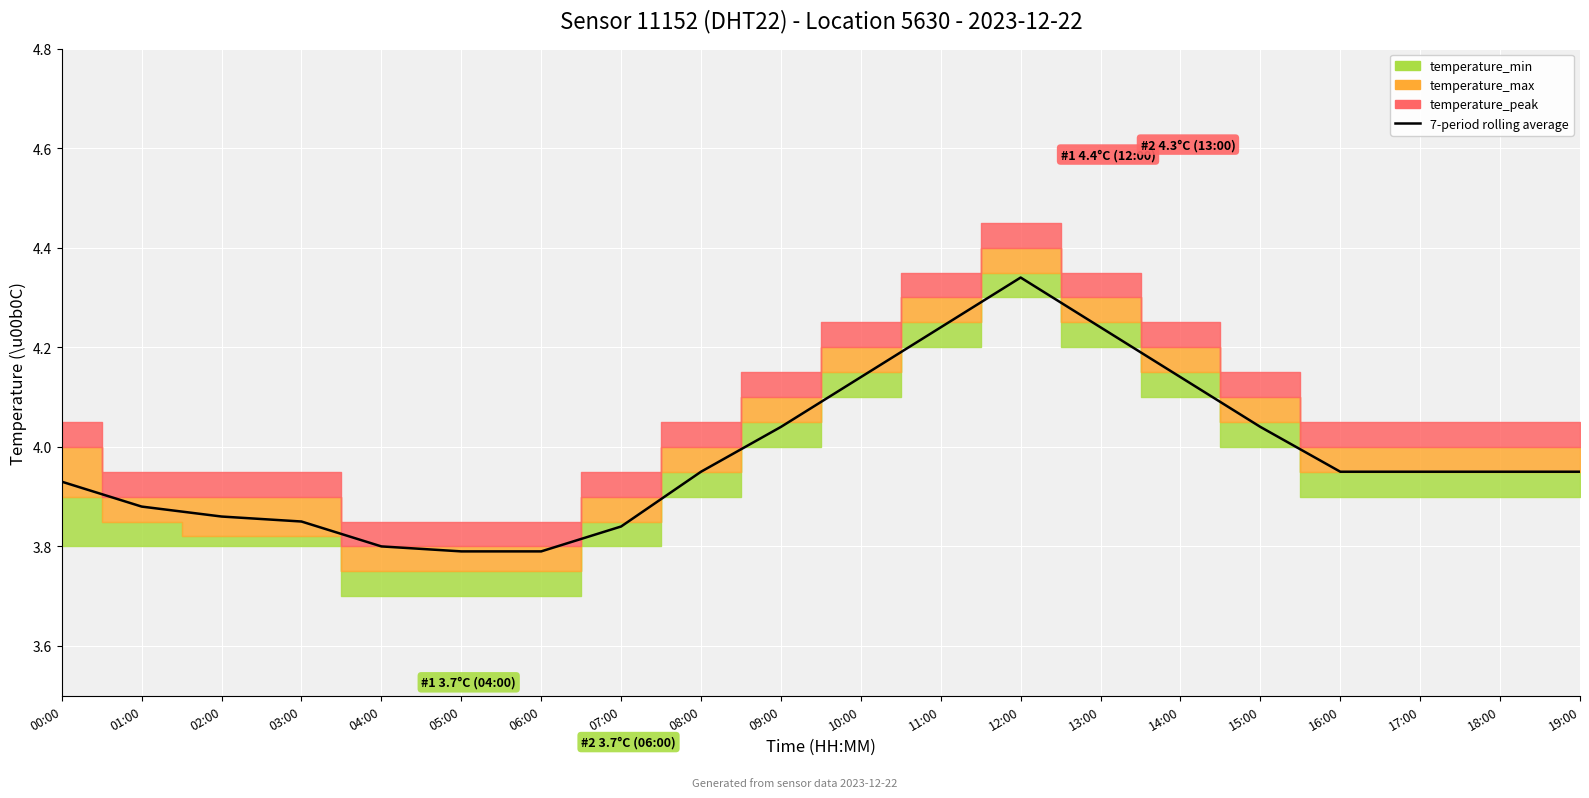

True or false: the data shows 4.0 at 15:00.

True